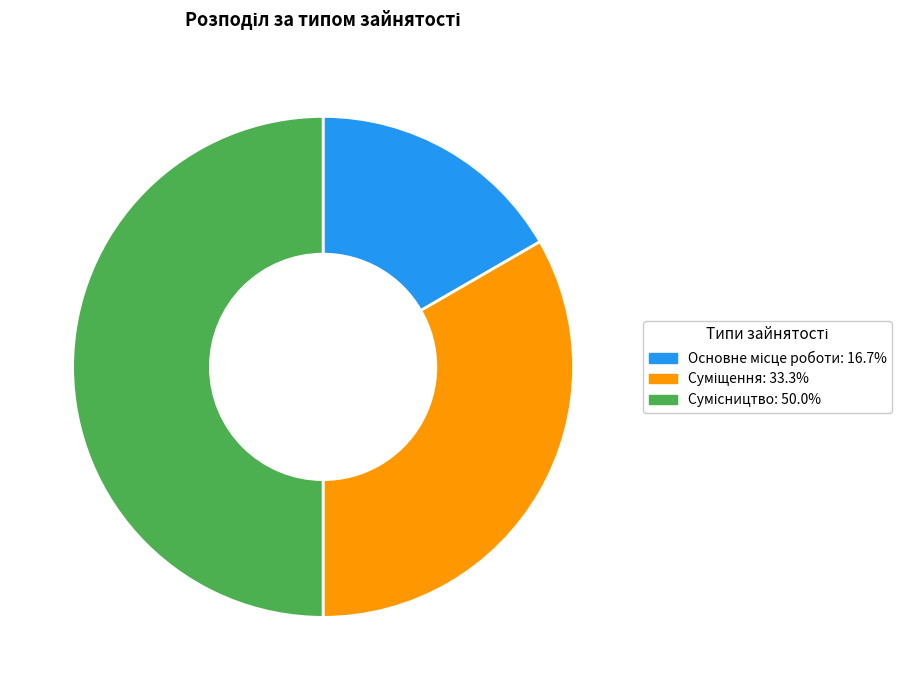

To the nearest percent, what is the average slice percentage?

33%